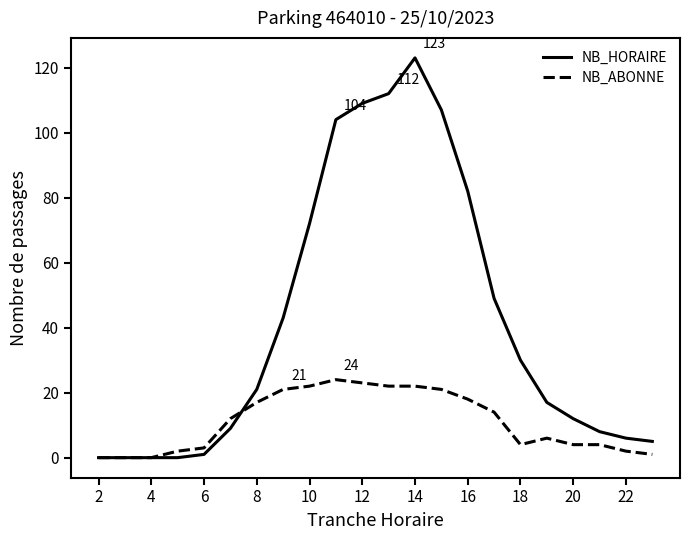

Is this an area chart (filled region under the line)?

No